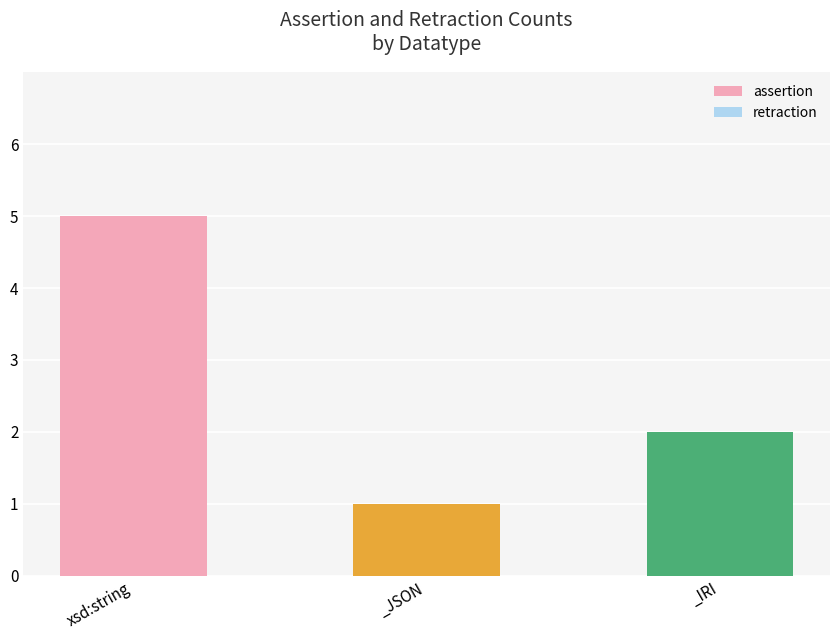

Does the chart contain any negative values?

No